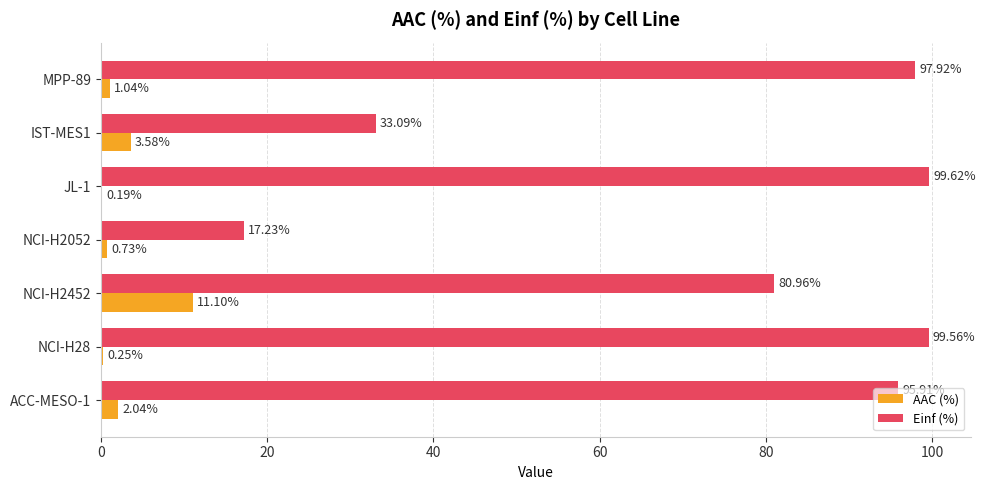

What is the sum of all AAC (%) values?

18.9